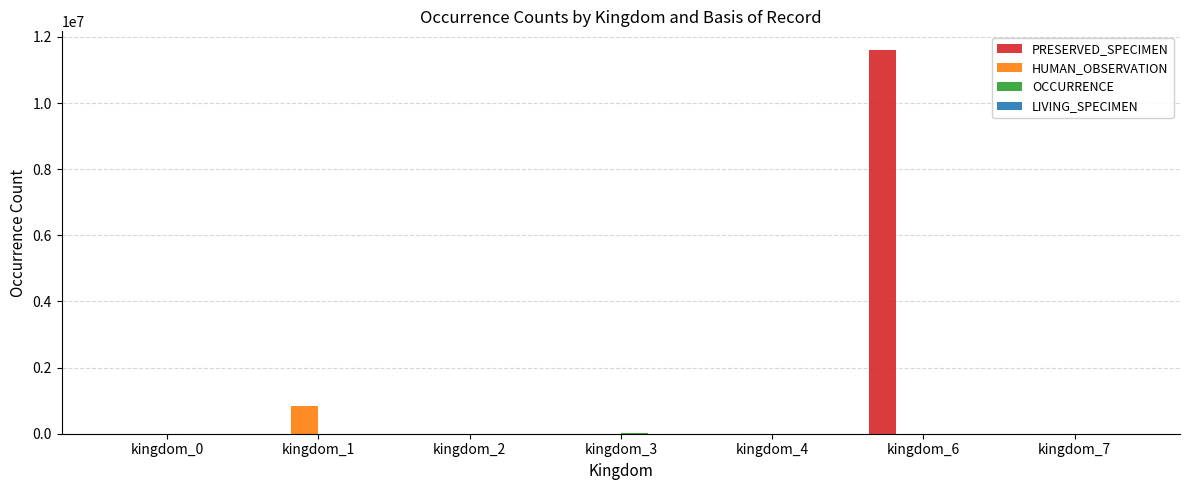

Is the value of HUMAN_OBSERVATION at kingdom_1 greater than the value of PRESERVED_SPECIMEN at kingdom_1?

Yes